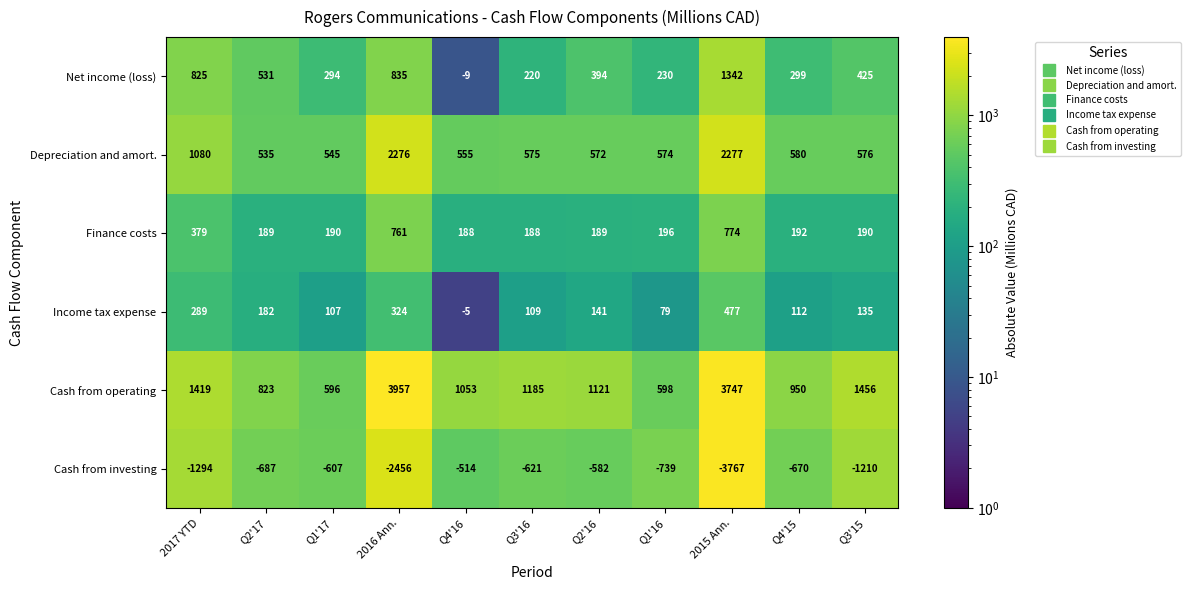

What is the maximum value shown in the chart?

3957